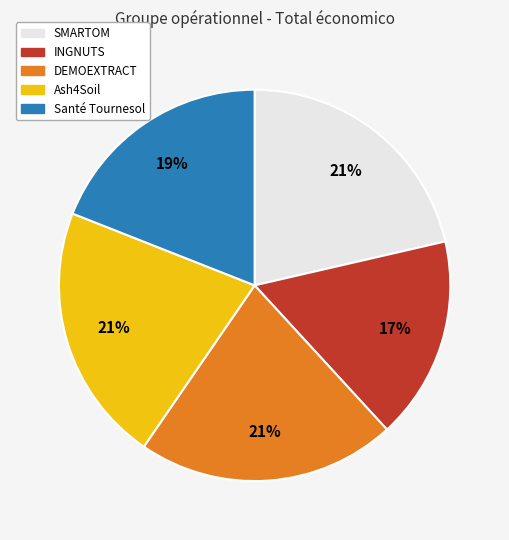

To the nearest percent, what portion does Ash4Soil represent?

21%